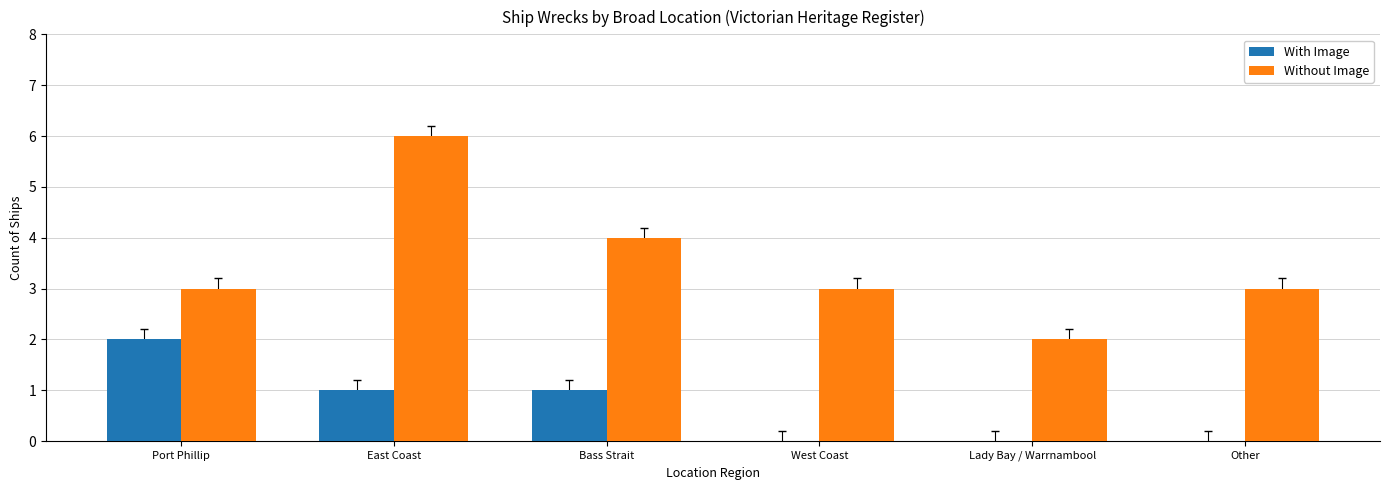

Which series changed the most between East Coast and Other?

Without Image